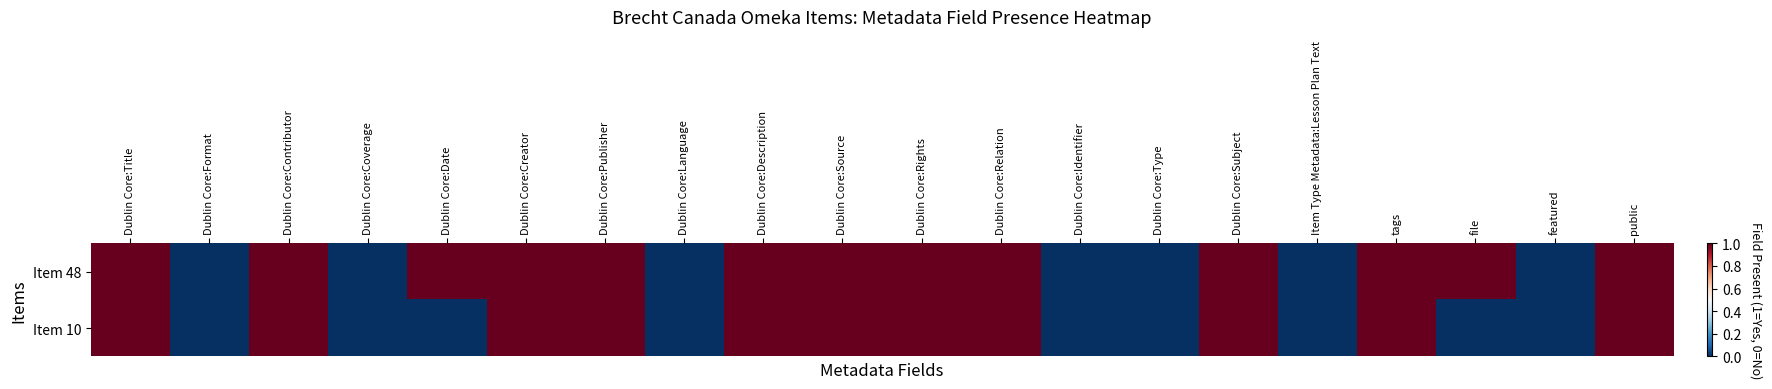

How many categories are shown in the chart?

20